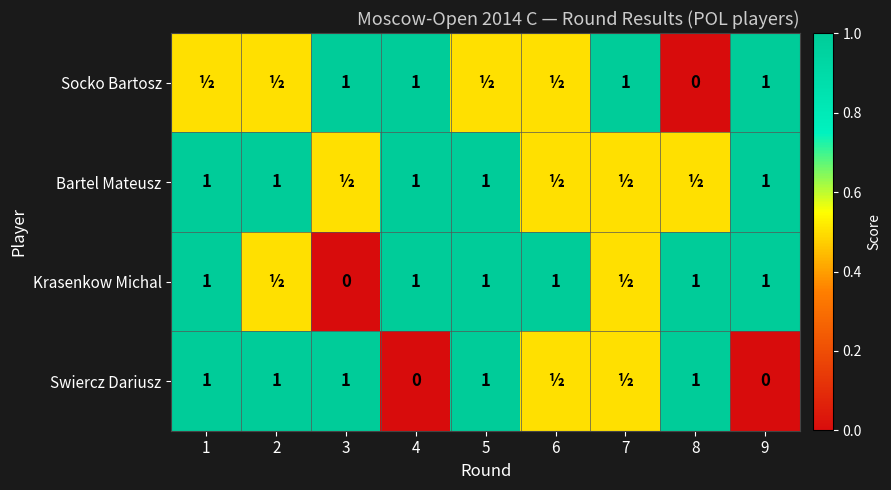

How many distinct data groups are displayed?

4